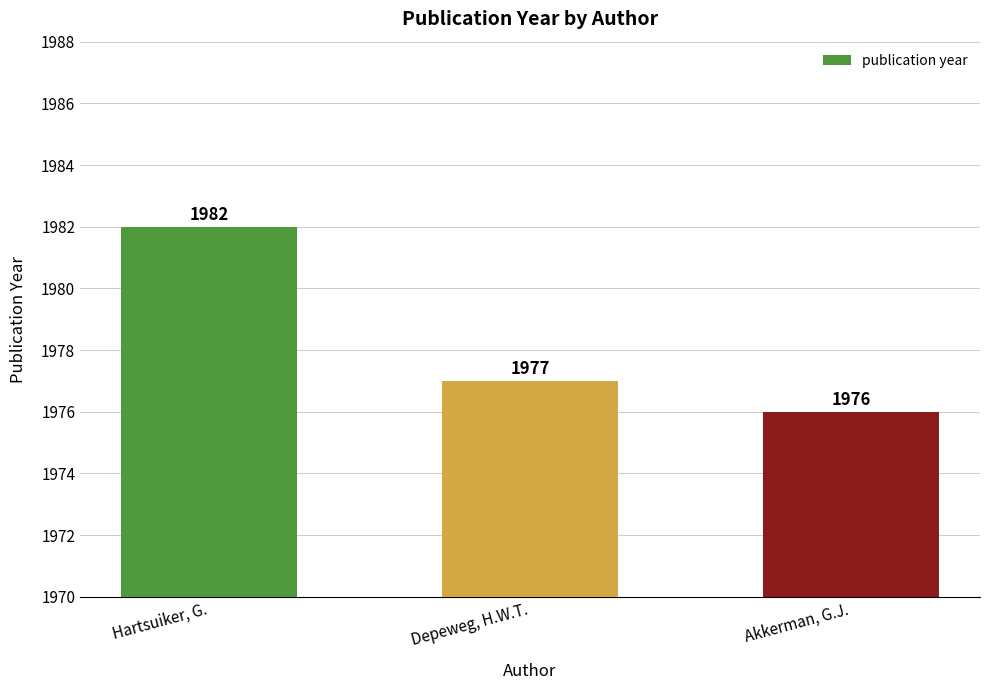

The value at Akkerman, G.J. is 1976. True or false?

True